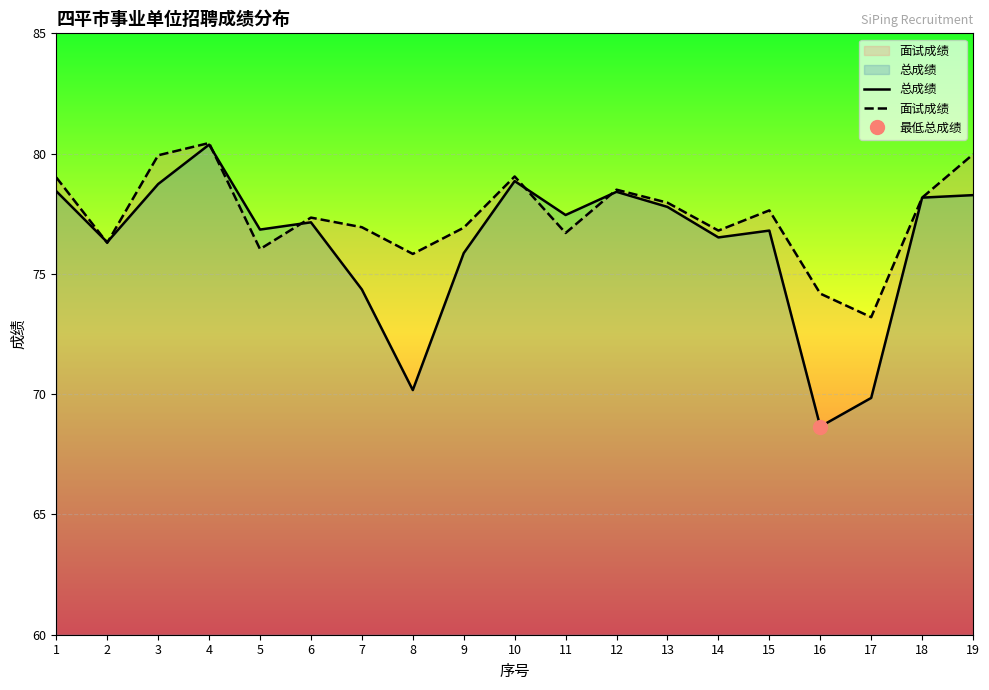

Reading left to right, extract all data points from this chart.

总成绩: 1=78.4	2=76.3	3=78.7	4=80.4	5=76.8	6=77.1	7=74.4	8=70.2	9=75.9	10=78.9	11=77.4	12=78.4	13=77.8	14=76.5	15=76.8	16=68.7	17=69.8	18=78.2	19=78.3
面试成绩: 1=79.0	2=76.3	3=79.9	4=80.4	5=76.0	6=77.3	7=76.9	8=75.8	9=76.9	10=79.0	11=76.7	12=78.5	13=78.0	14=76.8	15=77.6	16=74.2	17=73.2	18=78.2	19=80.0